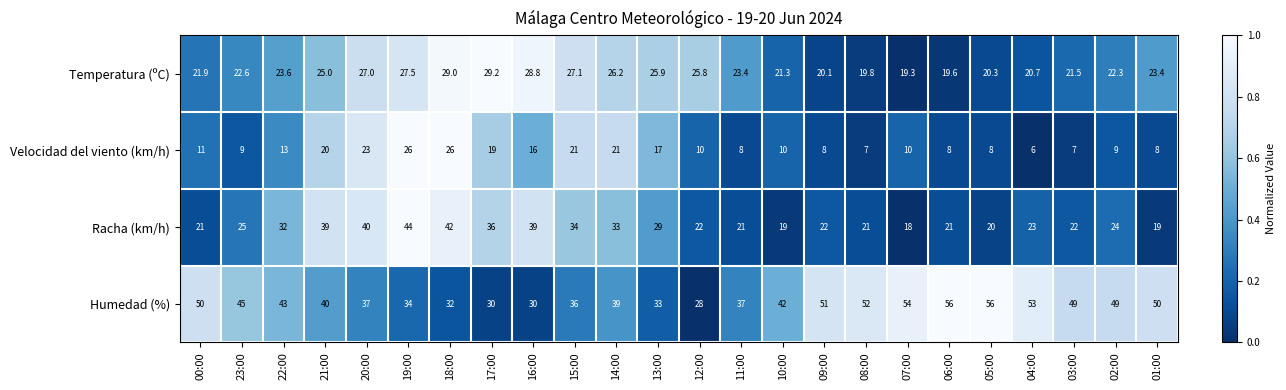

Rank the series by their maximum value, from highest to lowest.

Humedad (%), Racha (km/h), Temperatura (ºC), Velocidad del viento (km/h)